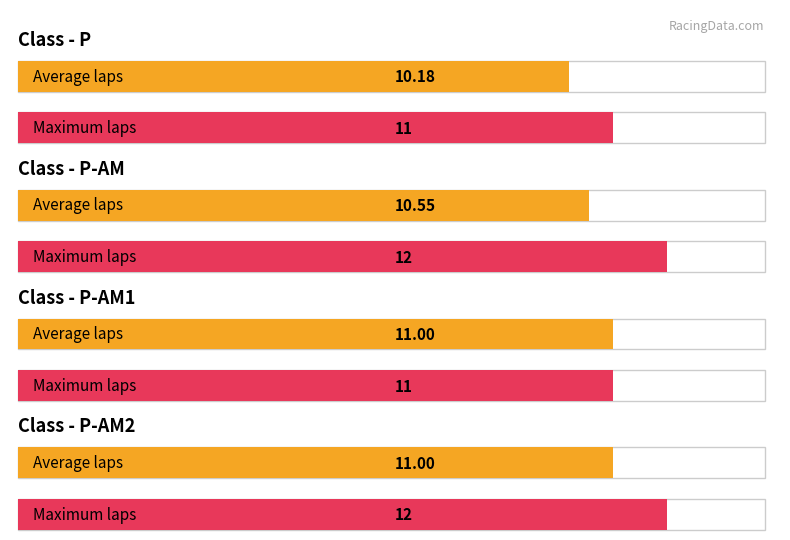

How many categories are shown in the chart?

4